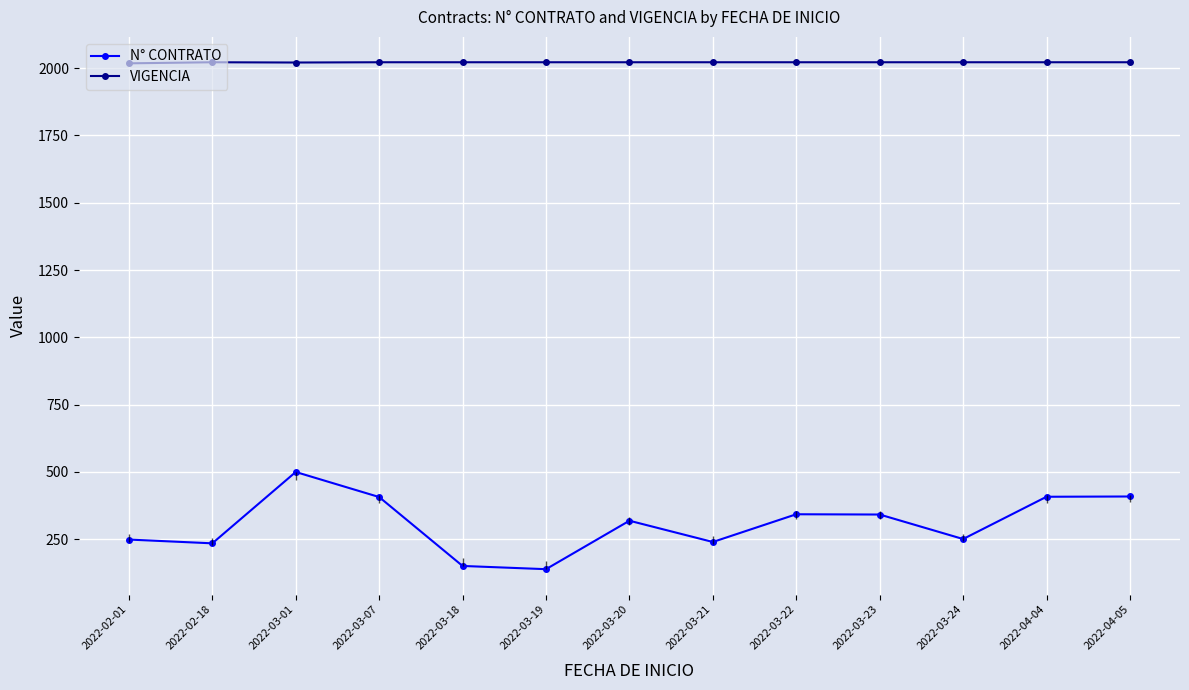

What is the maximum value for VIGENCIA?

2022